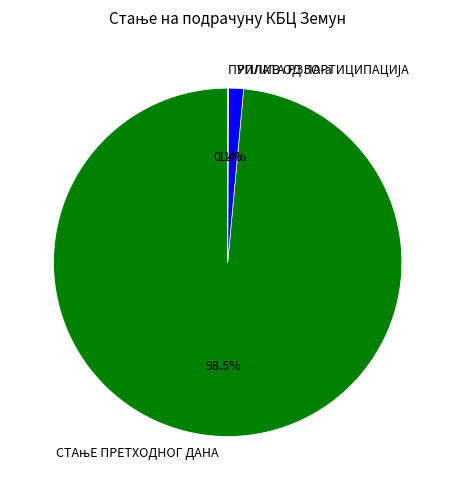

Is there any slice that represents more than half of the pie?

Yes